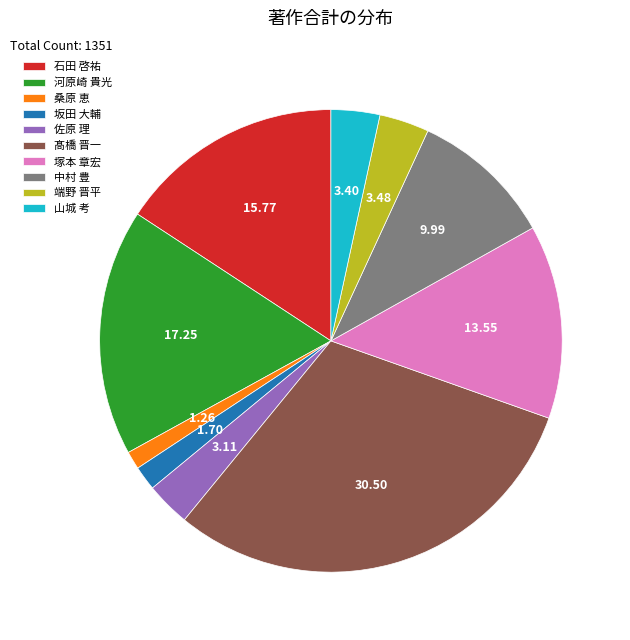

What is the largest slice in the pie chart?

髙橋 晋一